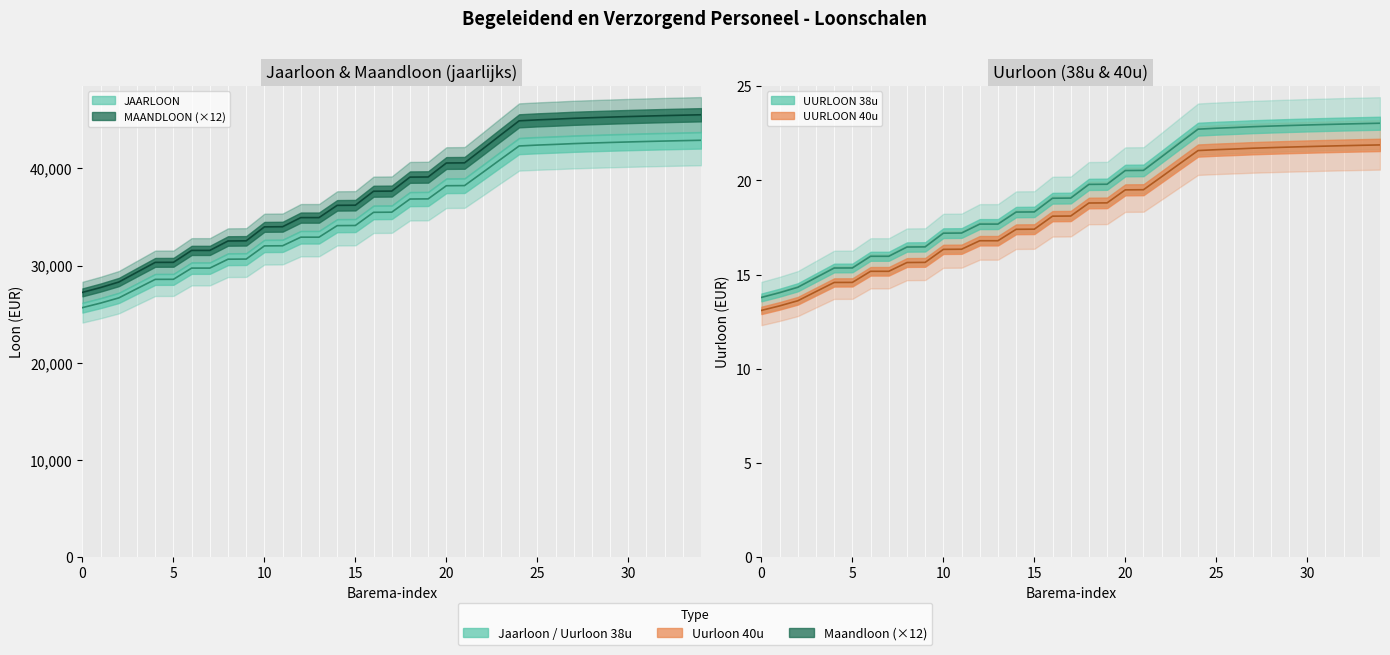

The MAANDLOON series shows 34933.4 at 12. True or false?

True